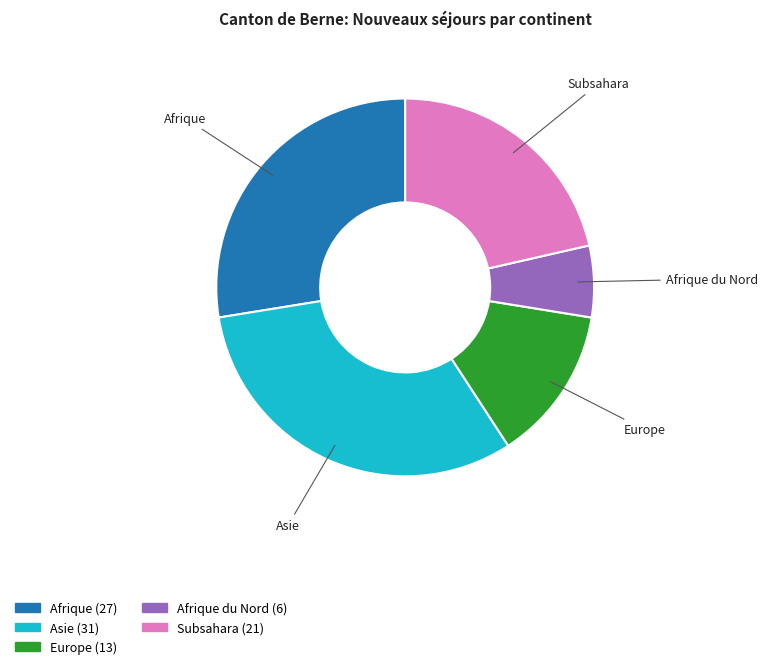

Which slice is the smallest?

Afrique du Nord